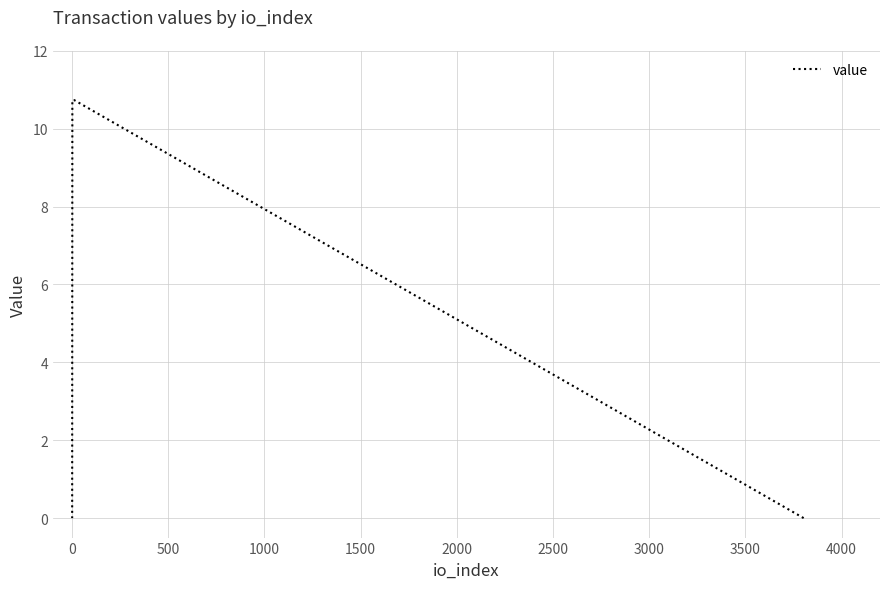

What is the difference between the second highest and second lowest values?

10.7